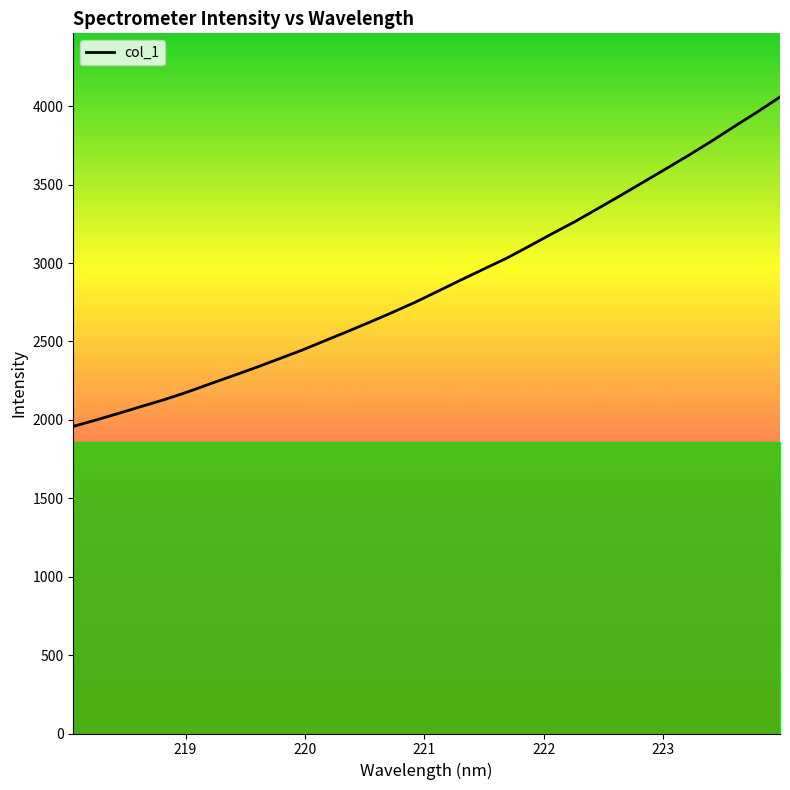

What is the difference between the maximum and minimum values?

2100.6